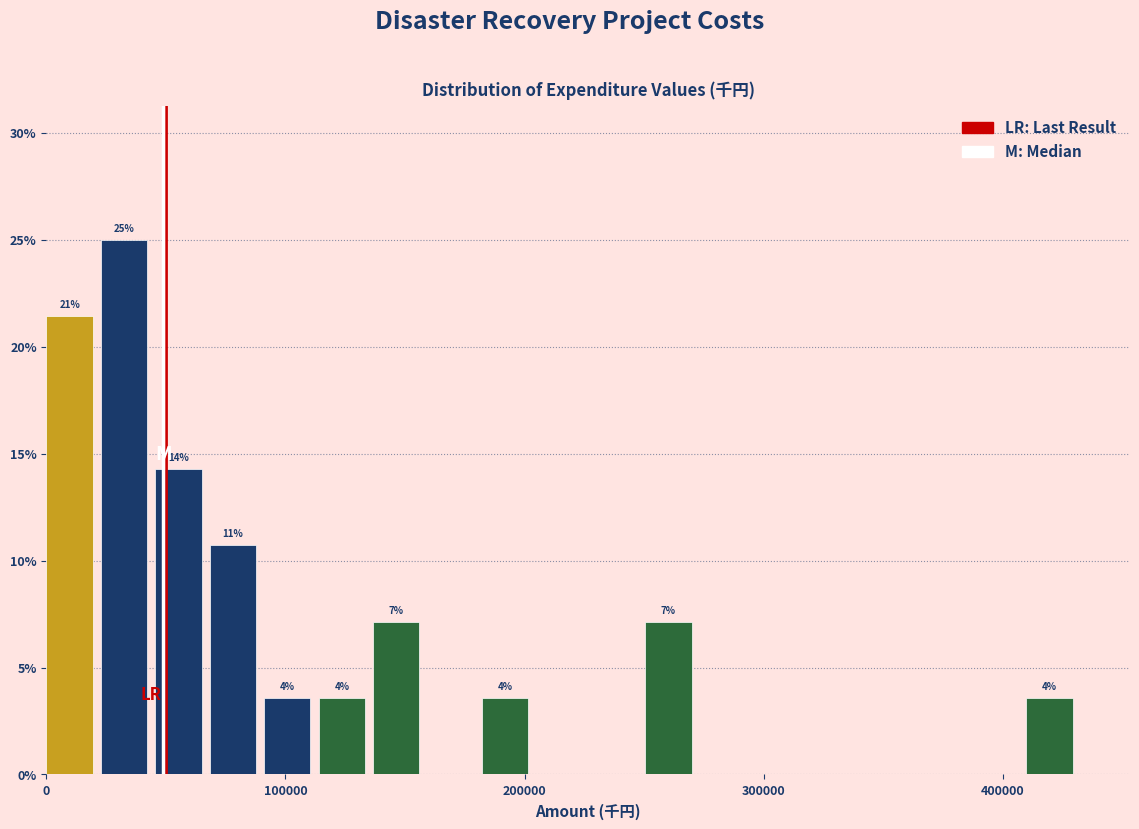

Read against the x-axis, roughly where is the centre of the tallest bar?

30000